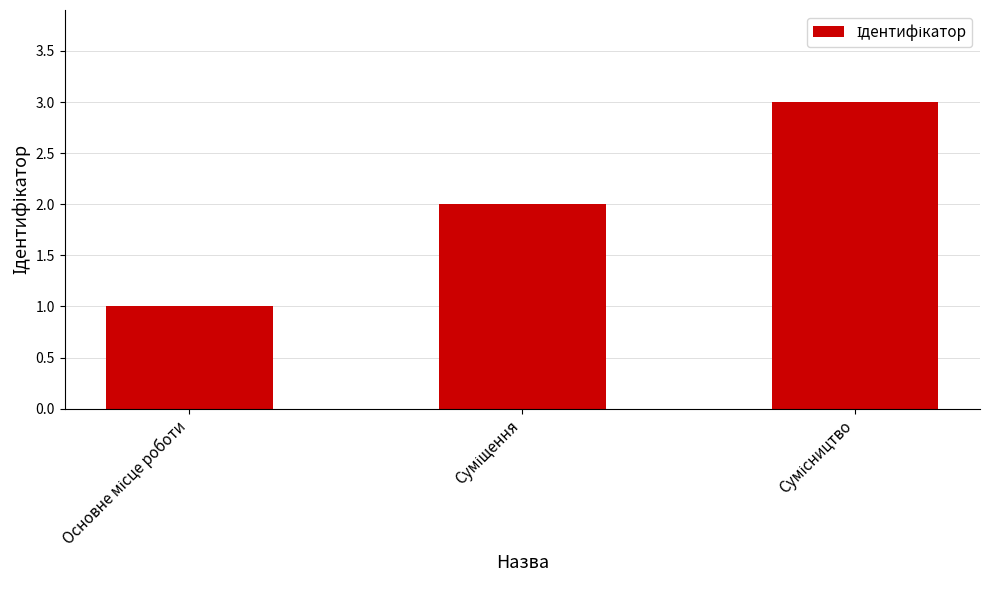

What is the maximum value shown in the chart?

3